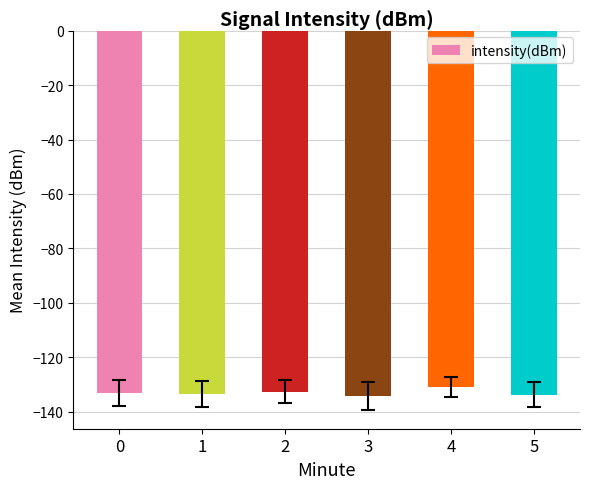

What is the difference between the second highest and minimum values?

1.6